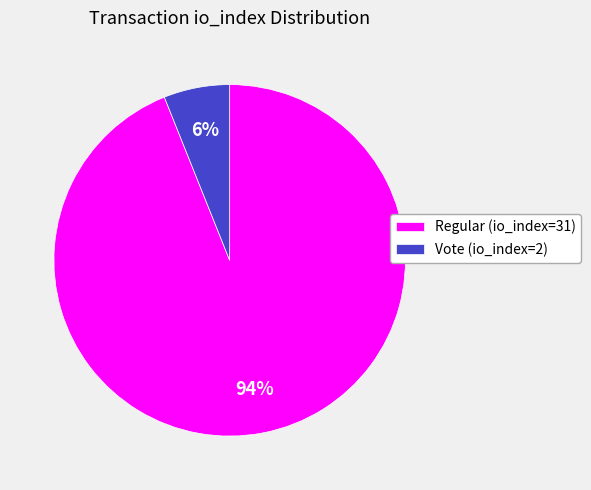

Does Regular (io_index=31) account for over 50% of the chart?

Yes